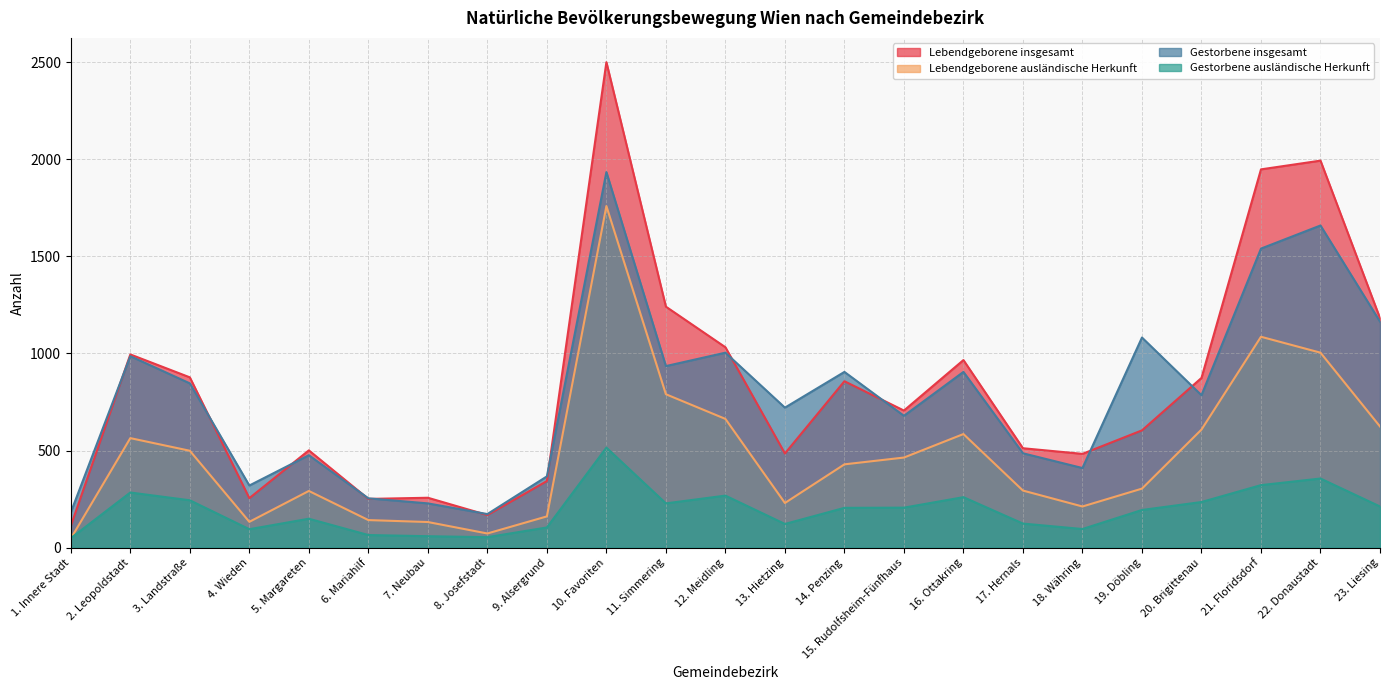

What is the average value of the Lebendgeborene insgesamt series?

832